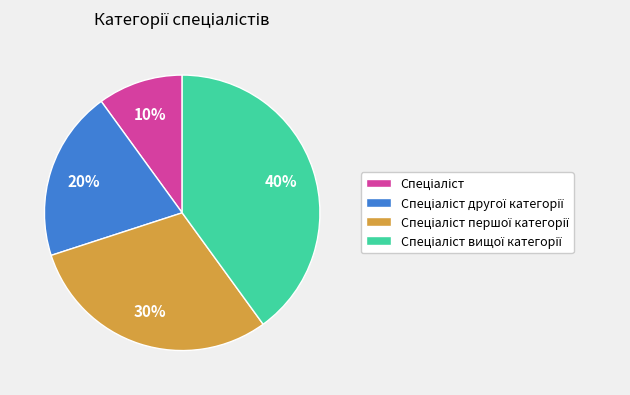

To the nearest percent, what is the difference between the largest and smallest slice percentages?

30%